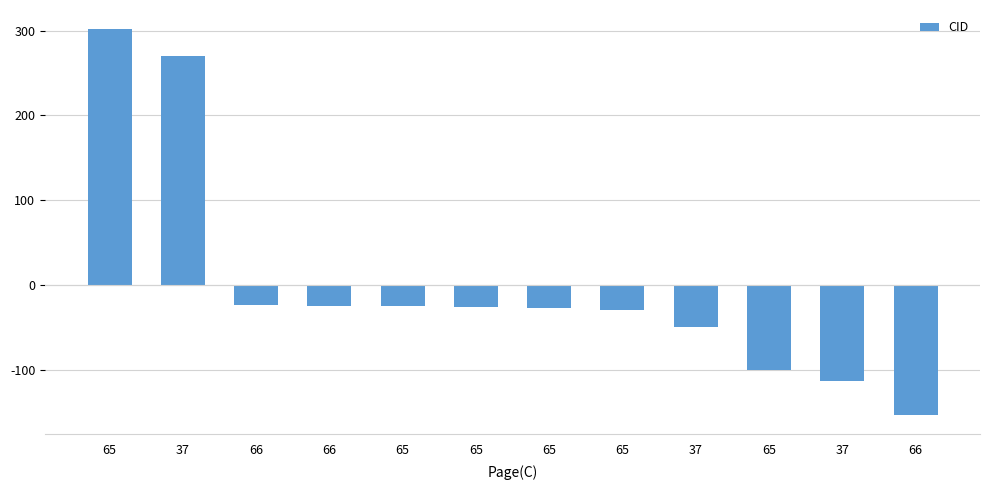

Reading left to right, extract all data points from this chart.

301.7	270.7	-23.3	-24.3	-25.3	-26.3	-27.3	-29.3	-49.3	-100.3	-113.3	-153.3